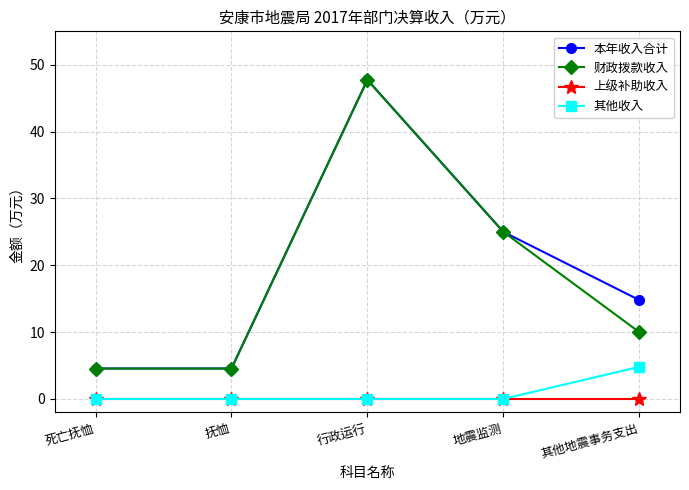

What is the difference between the highest and lowest values at 行政运行?

47.7